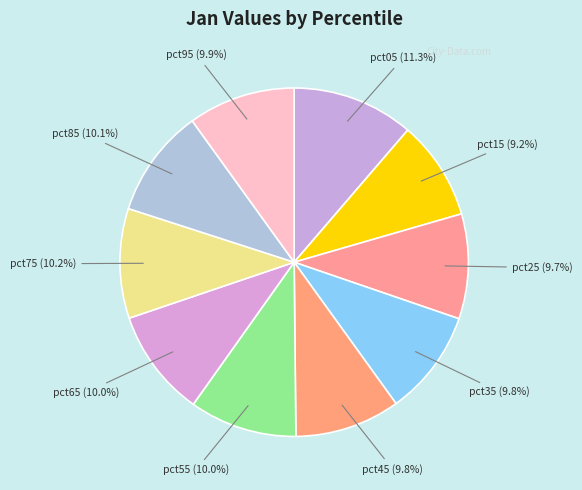

How many slices are in this pie chart?

10